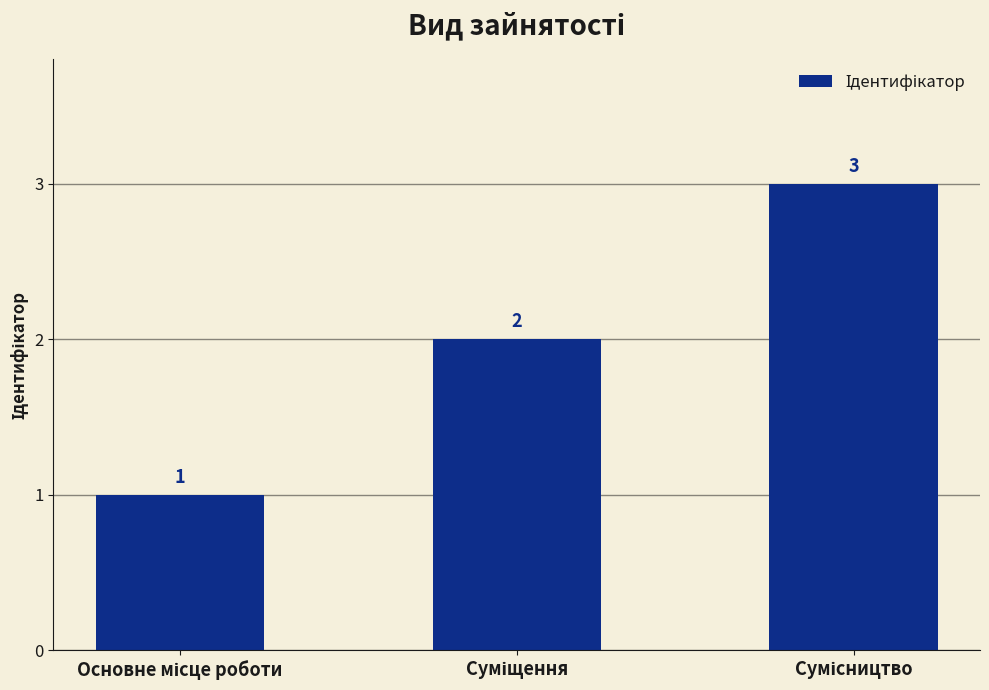

How many values are between 1 and 3?

3